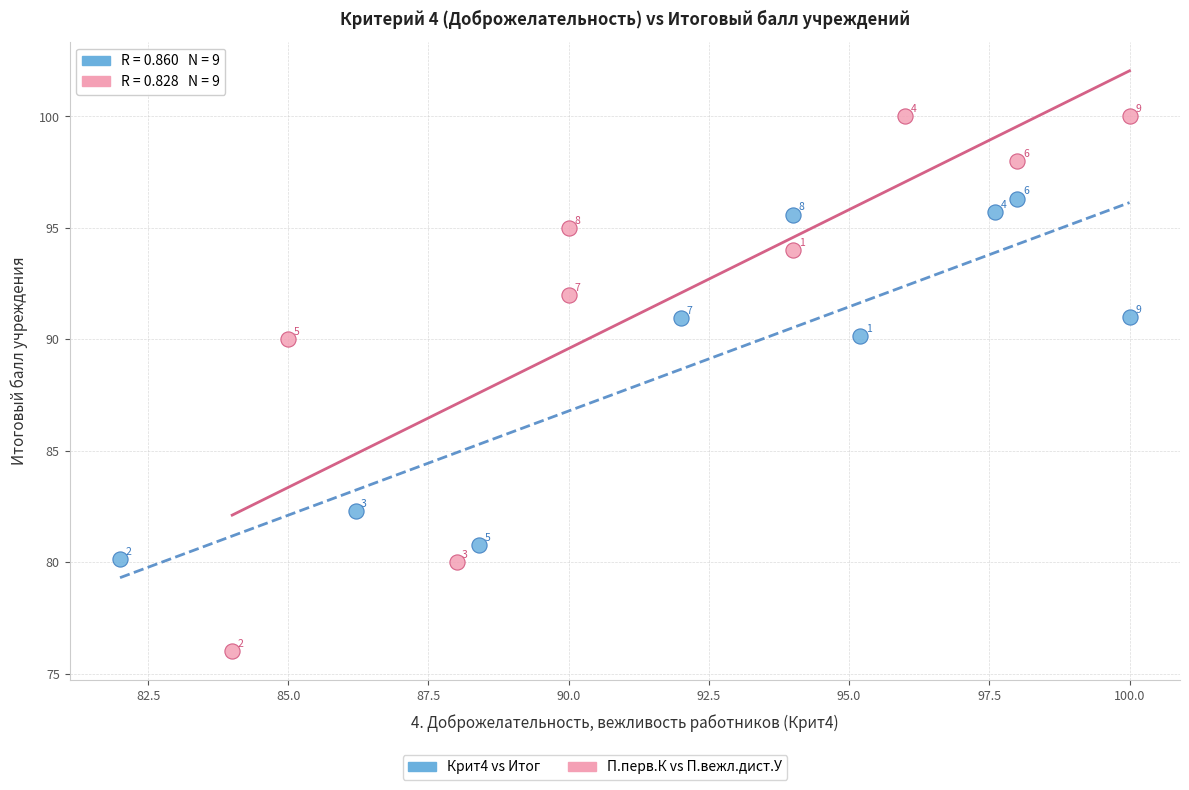

Which series contains the lowest Y value?

П.перв.К vs П.вежл.дист.У